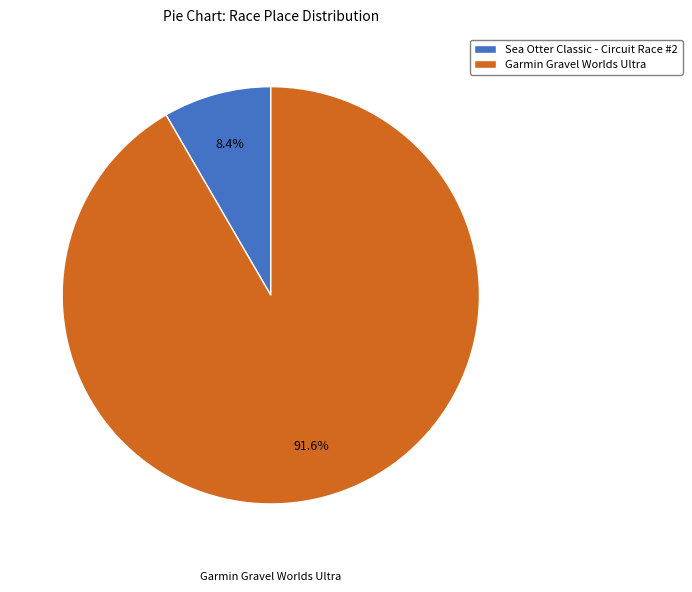

To the nearest percent, what is the combined percentage of Sea Otter Classic - Circuit Race #2 and Garmin Gravel Worlds Ultra?

100%